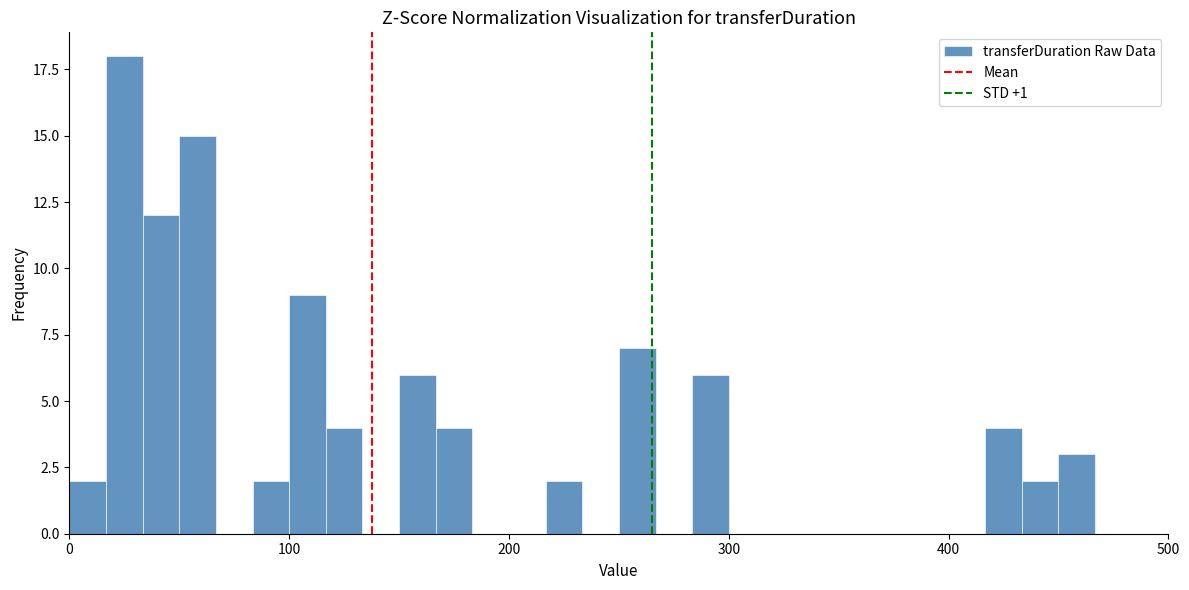

Read against the x-axis, roughly where is the centre of the tallest bar?

30